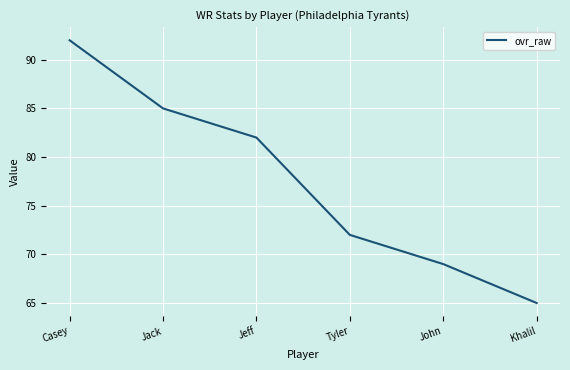

What is the difference between the values at Jeff and John?

13